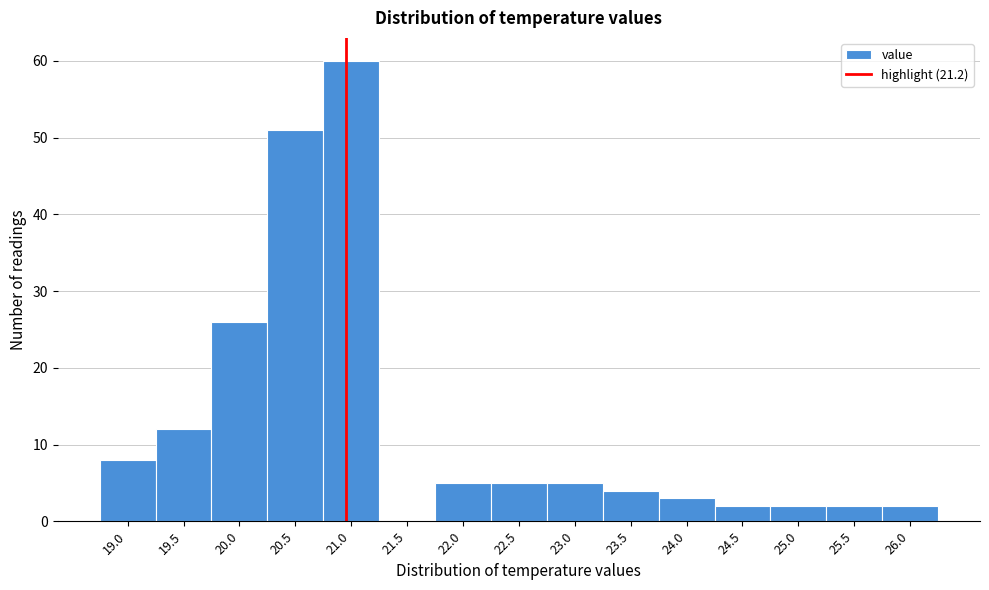

Reading left to right, list all the values displayed in this chart.

19.0=8	19.5=12	20.0=26	20.5=51	21.0=60	21.5=0	22.0=5	22.5=5	23.0=5	23.5=4	24.0=3	24.5=2	25.0=2	25.5=2	26.0=2